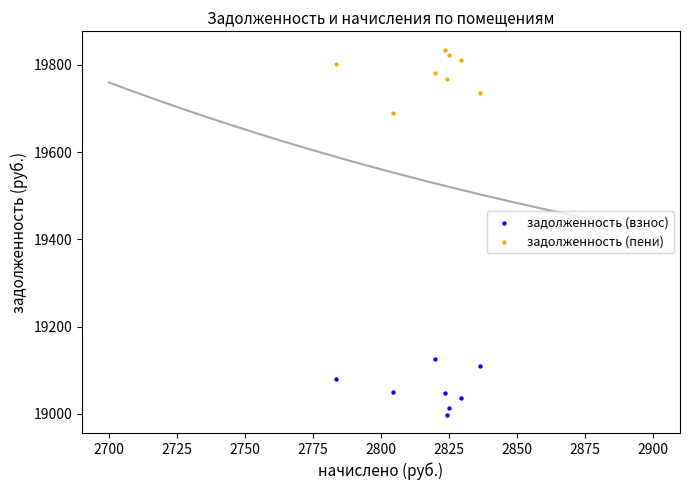

Which series reaches the minimum Y coordinate?

задолженность (взнос)